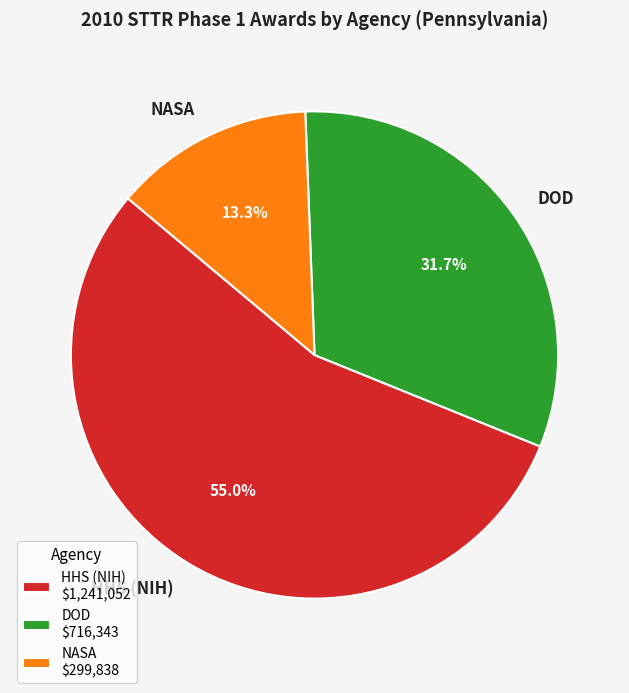

What percentage is the NASA slice, to the nearest percent?

13%